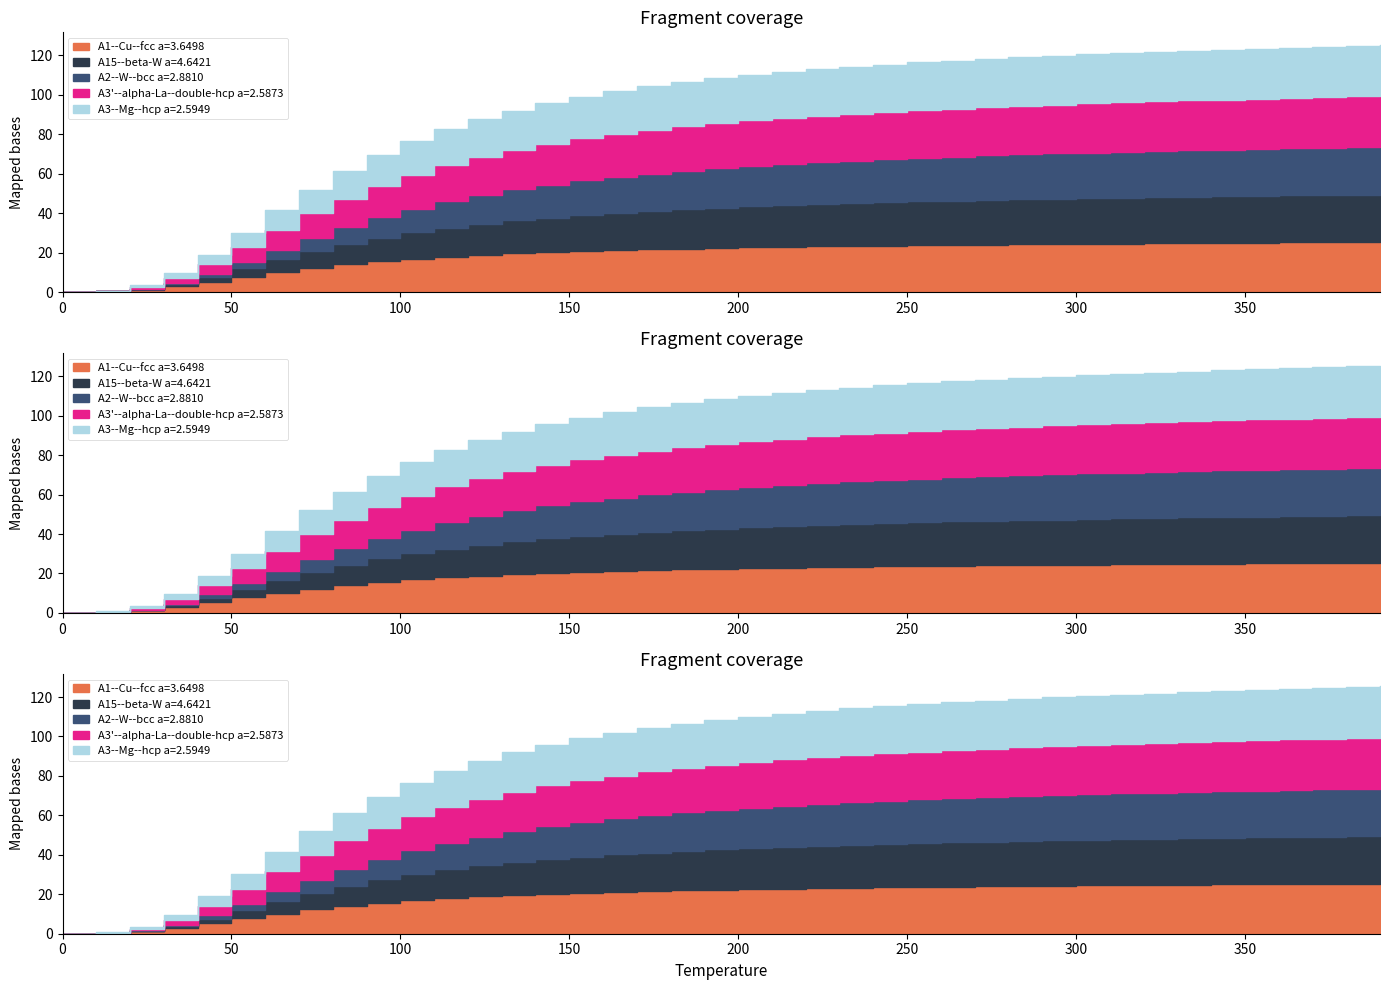

True or false: A1--Cu--fcc a=3.6498 and A15--beta-W a=4.6421 intersect in this chart.

False